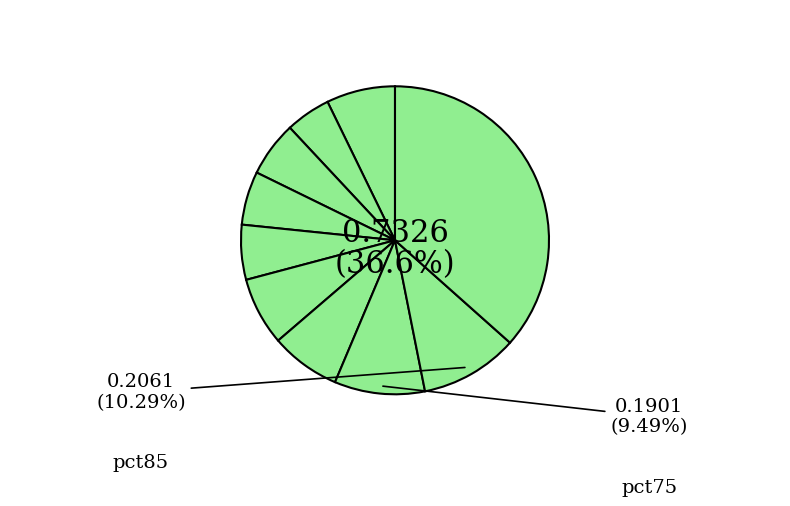

Is it true that pct45 is 1% of the pie?

False